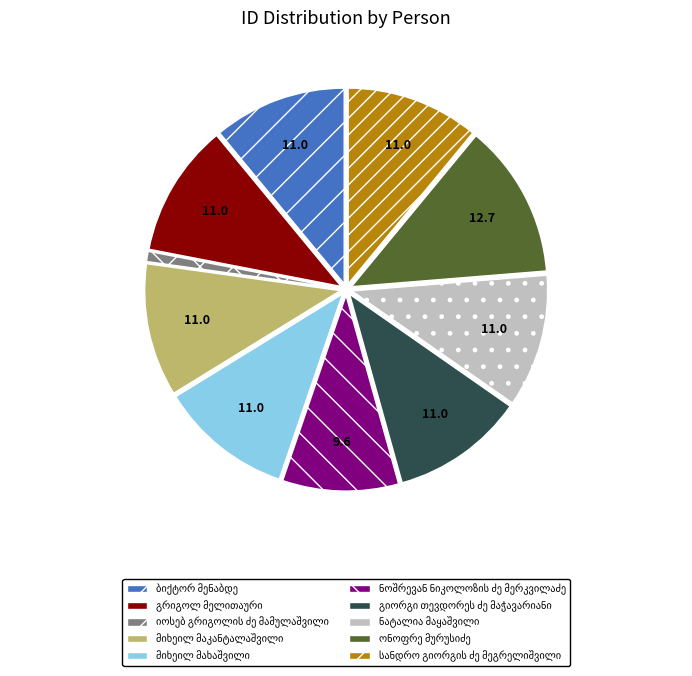

Is there any slice that represents more than half of the pie?

No